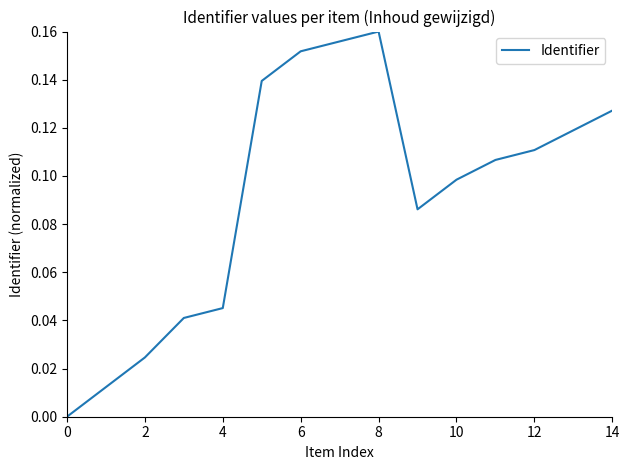

What is the label of the 4th point from the right?

11